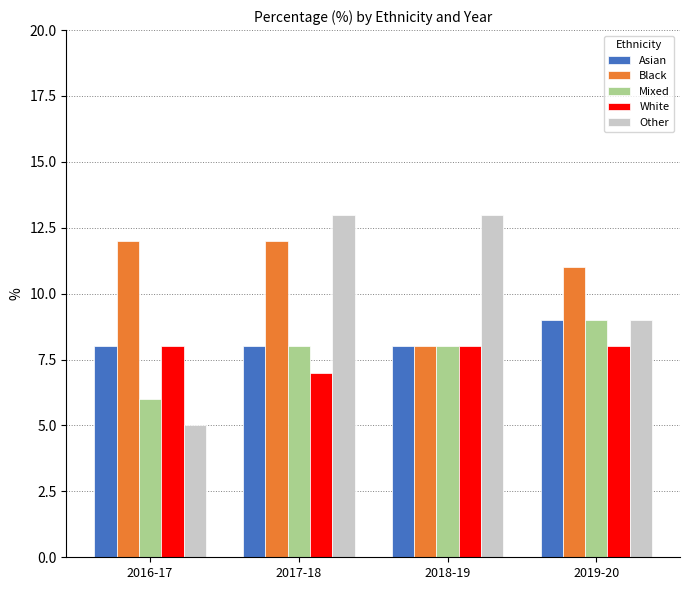

Which series has the largest total across all categories?

Black